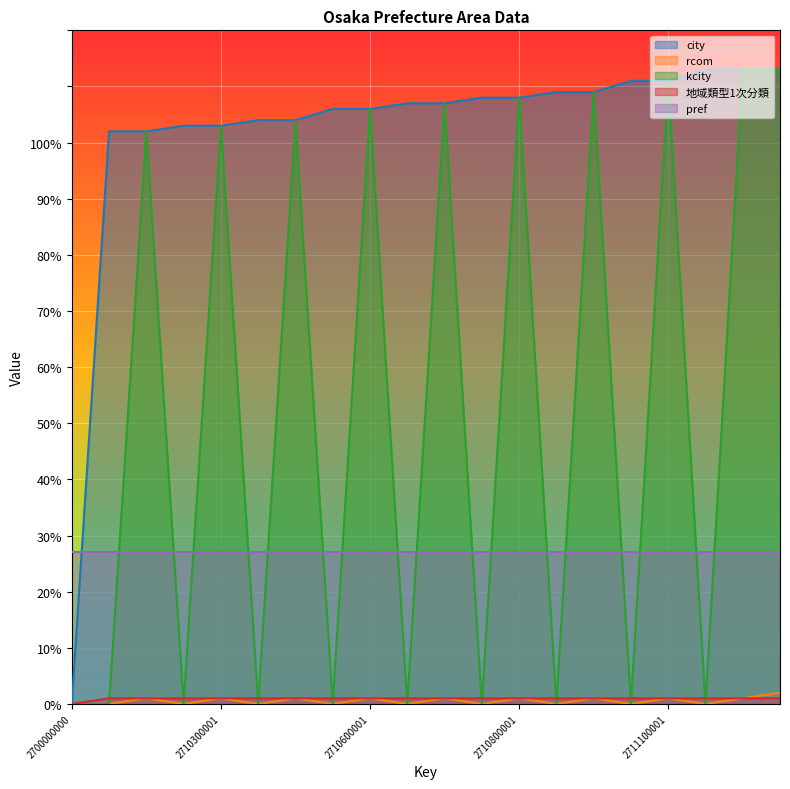

Which has a higher value, 2710800000 or 2700000000?

2710800000